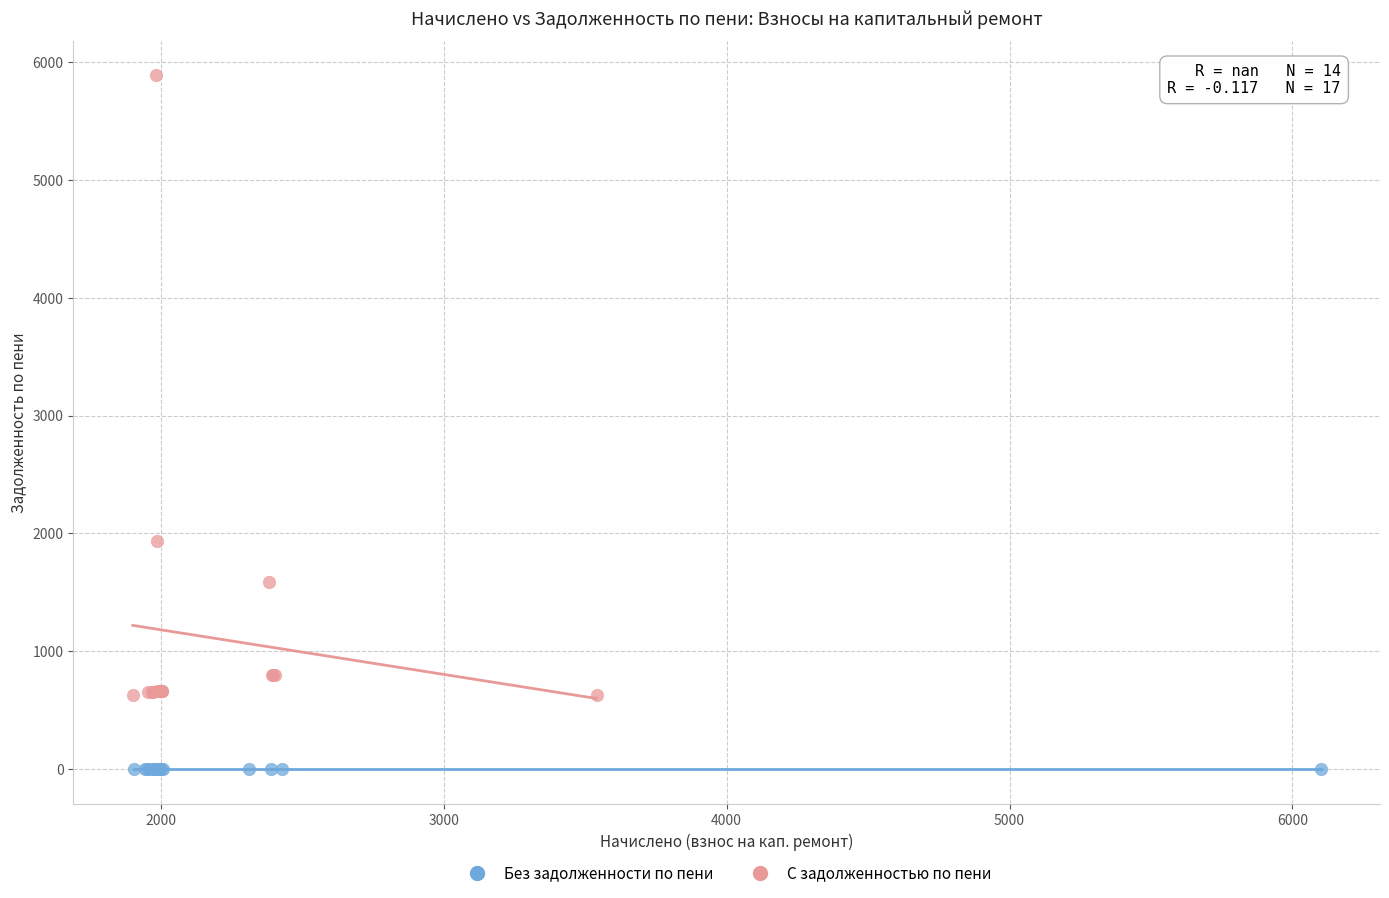

Which series contains the highest Y value?

С задолженностью по пени